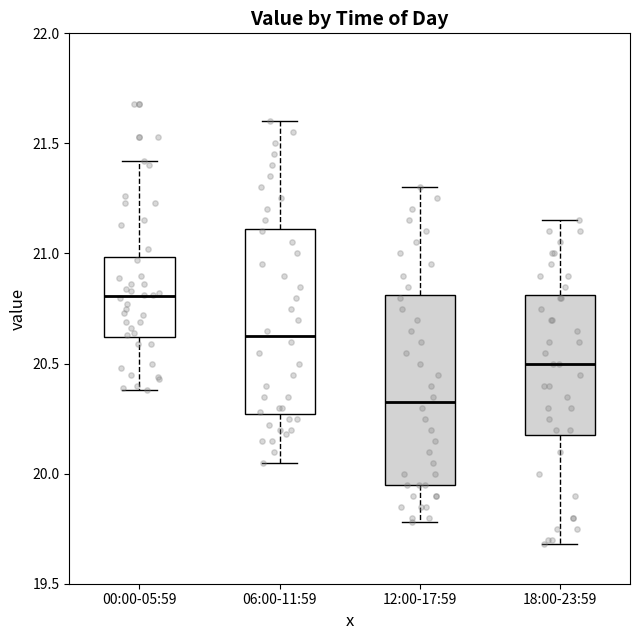

Reading left to right, read every box against the y-axis: the position of its median line, the range the box covers, and the ends of its whiskers. The values are not printed on the chart, so give them approximately, as read against the axis.

00:00-05:59: median 20.80, box 20.60 to 21.00, whiskers 20.40 to 21.40
06:00-11:59: median 20.65, box 20.25 to 21.10, whiskers 20.05 to 21.60
12:00-17:59: median 20.35, box 19.95 to 20.80, whiskers 19.80 to 21.30
18:00-23:59: median 20.50, box 20.20 to 20.80, whiskers 19.70 to 21.15